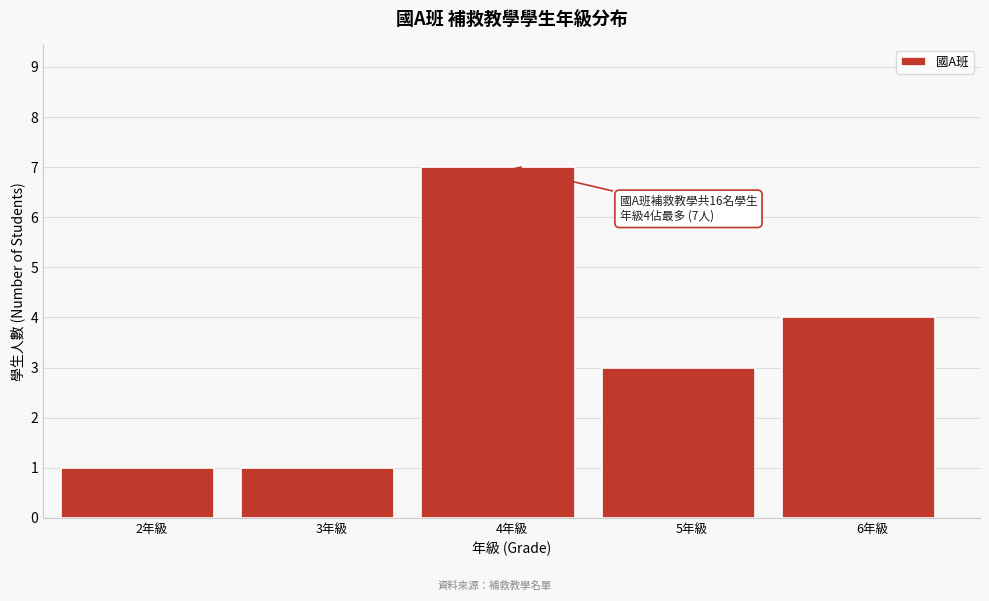

Reading left to right, what are all the values shown in this chart?

1	1	7	3	4